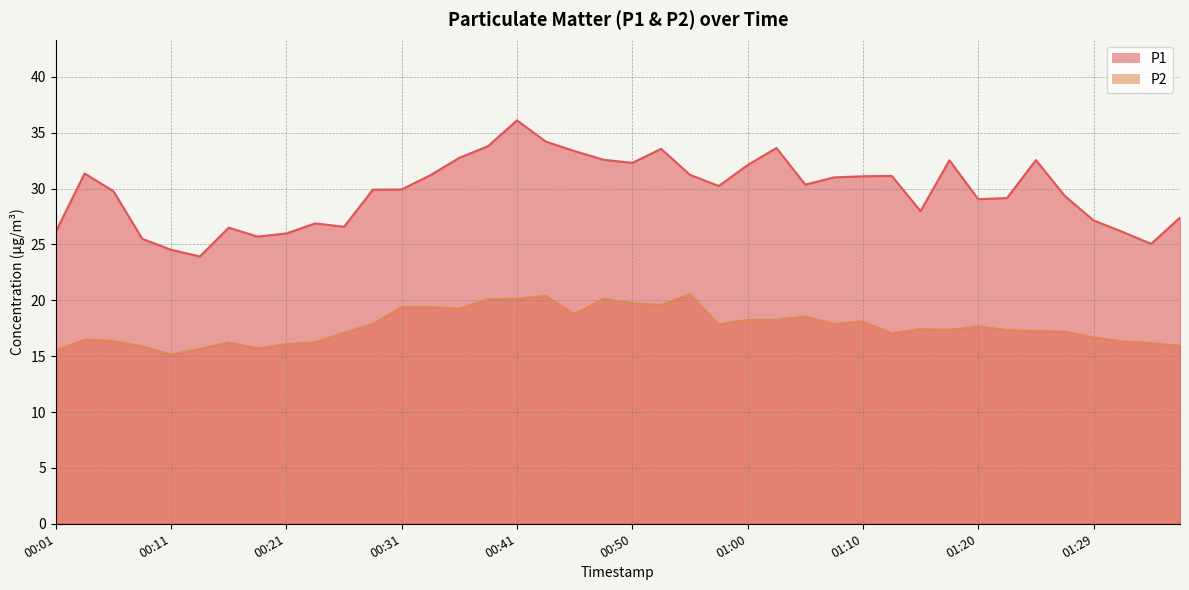

List the labels in order of P1 value, largest first.

00:41, 00:43, 00:38, 01:02, 00:53, 00:45, 00:36, 00:48, 01:24, 01:17, 00:50, 01:00, 00:04, 00:55, 00:33, 01:12, 01:10, 01:07, 01:05, 00:58, 00:31, 00:28, 00:06, 01:27, 01:22, 01:20, 01:15, 01:37, 01:29, 00:23, 00:26, 00:16, 00:01, 01:32, 00:21, 00:18, 00:09, 01:34, 00:11, 00:14